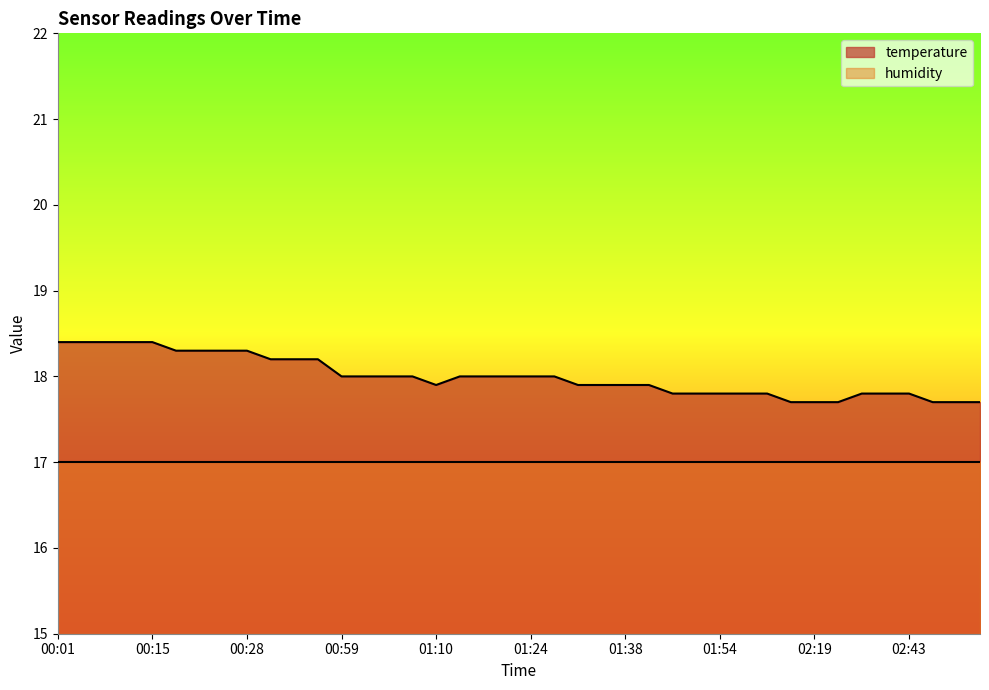

List the labels in order of value, smallest first.

02:16, 02:19, 02:25, 02:46, 03:00, 03:03, 01:43, 01:46, 01:54, 01:59, 02:10, 02:30, 02:40, 02:43, 01:10, 01:32, 01:35, 01:38, 01:41, 00:59, 01:01, 01:04, 01:07, 01:13, 01:18, 01:21, 01:24, 01:27, 00:31, 00:34, 00:37, 00:18, 00:20, 00:26, 00:28, 00:01, 00:07, 00:10, 00:13, 00:15